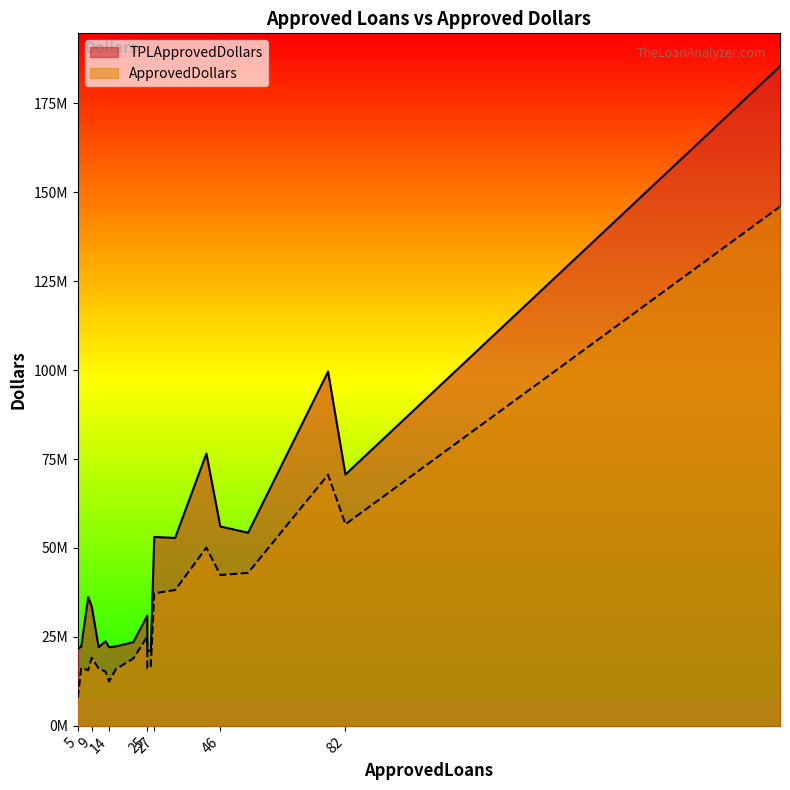

What are all the series names shown in the legend?

TPLApprovedDollars, ApprovedDollars